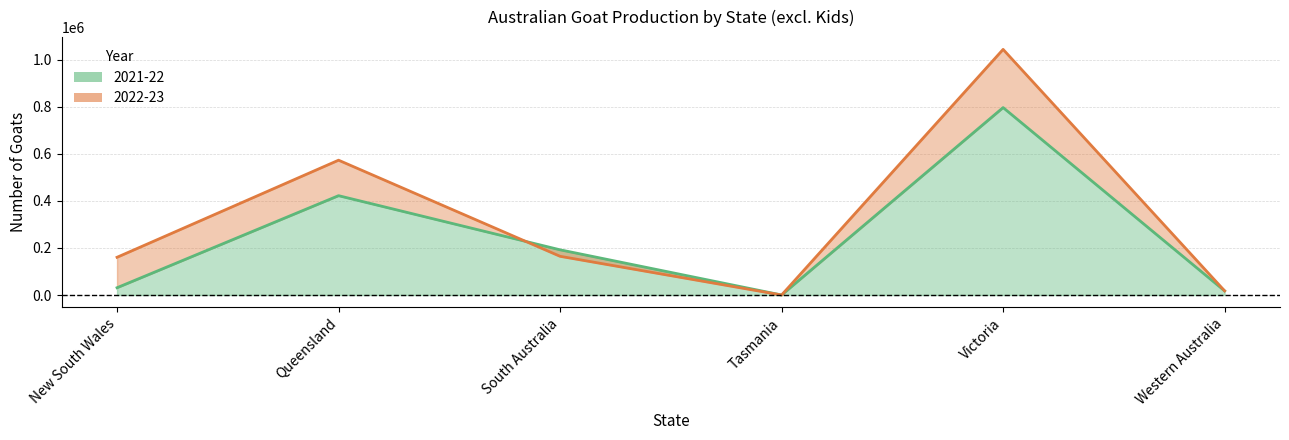

Reading right to left, transcribe all the data shown in this chart.

2021-22: 17552	796823	112	192198	422333	31002
2022-23: 17701	1044190	50	164595	573171	160396